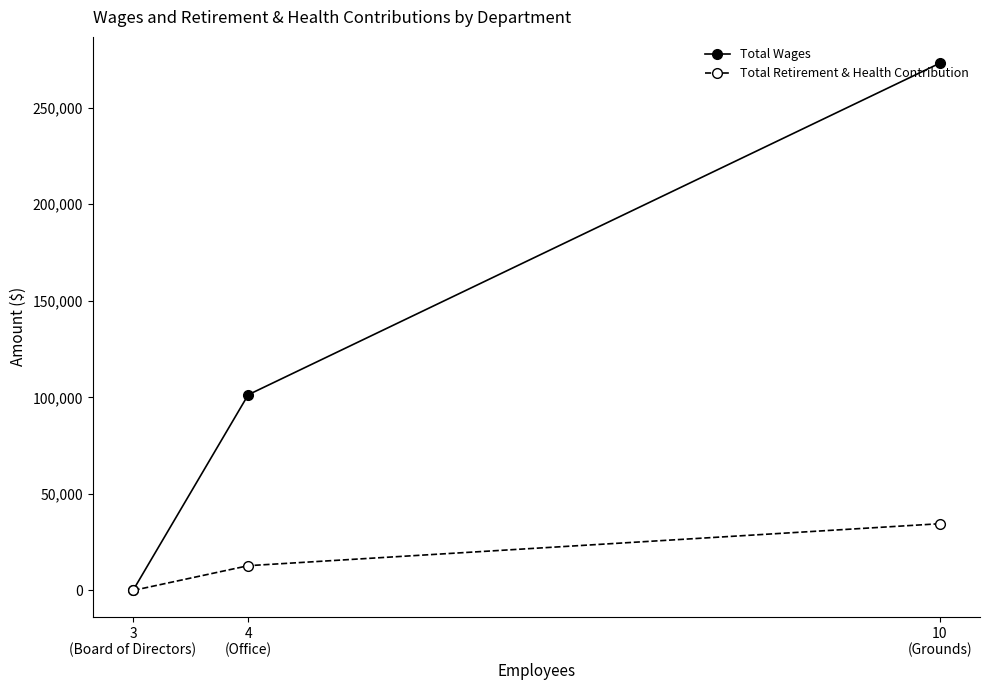

How many values in Total Wages are above zero?

2